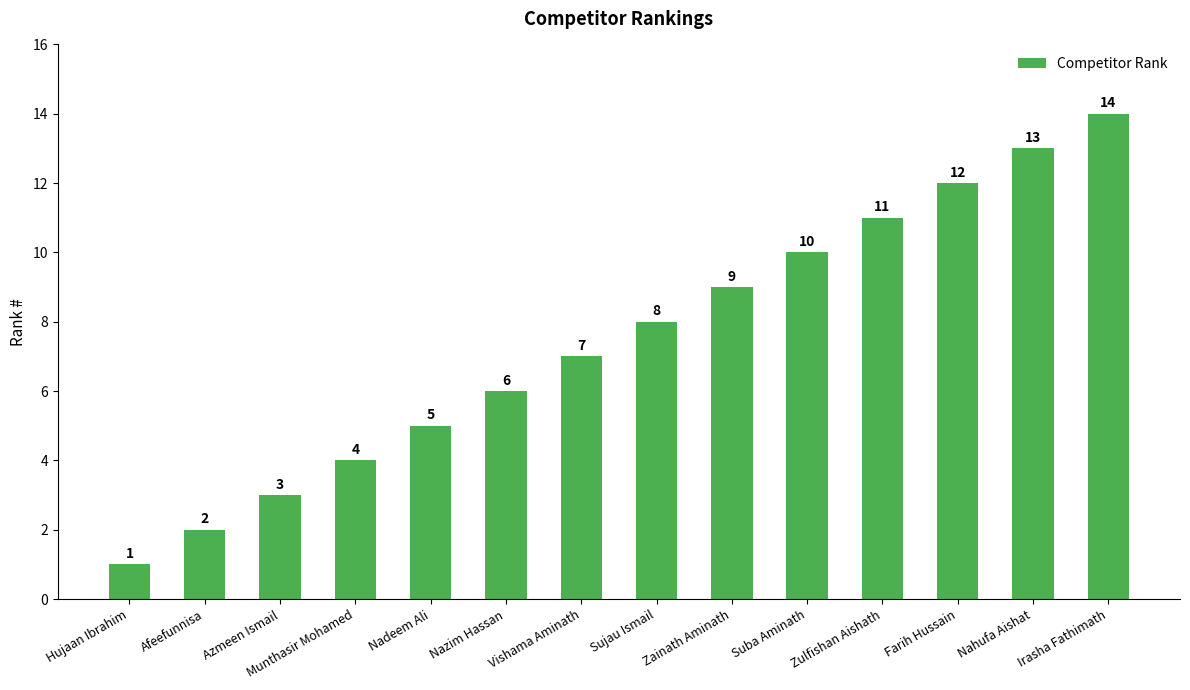

Are the bars grouped side by side (vs. stacked)?

No